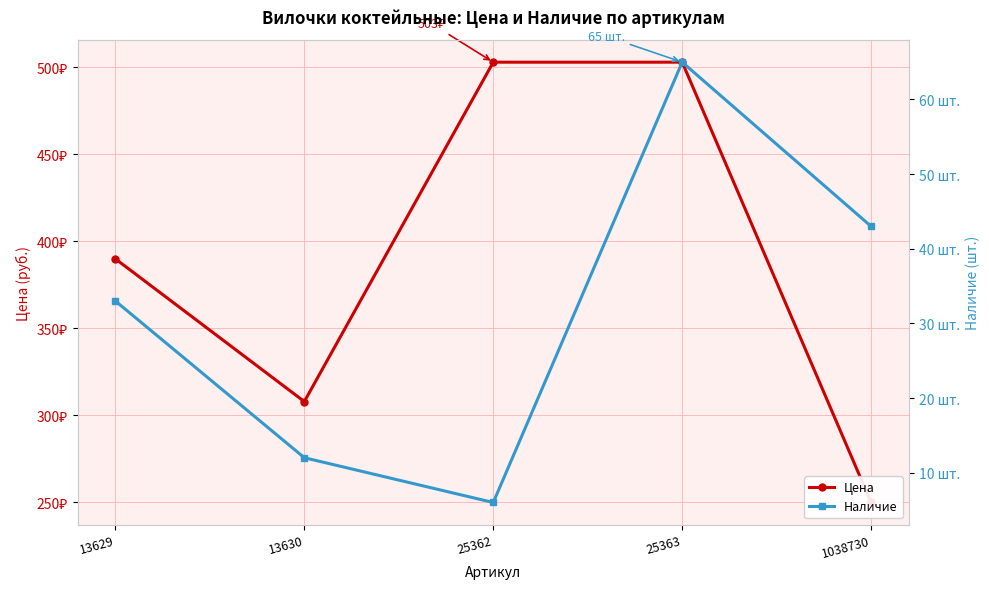

Where does the Цена series first go above 390?

25362